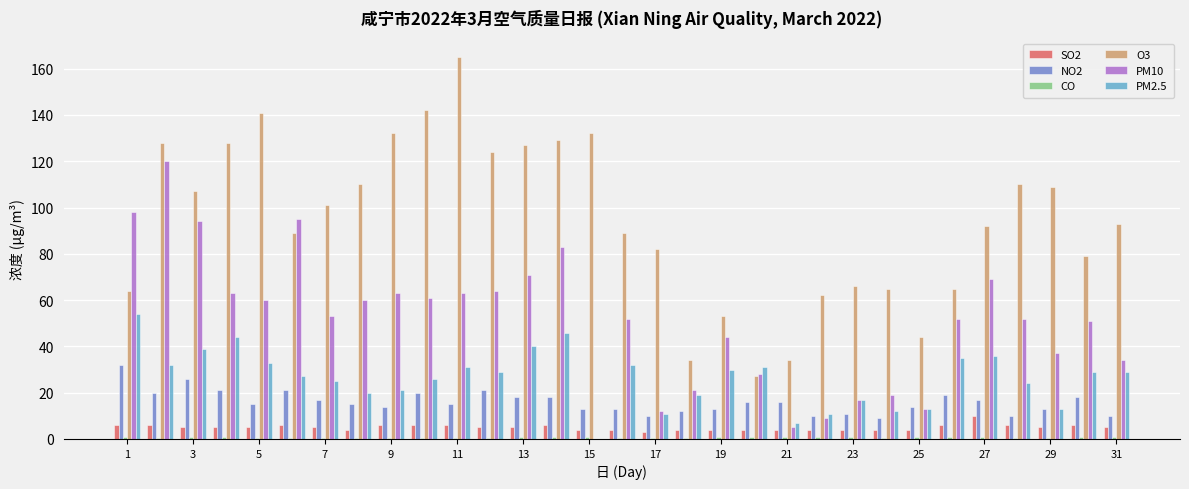

Which series has the largest total across all categories?

O3